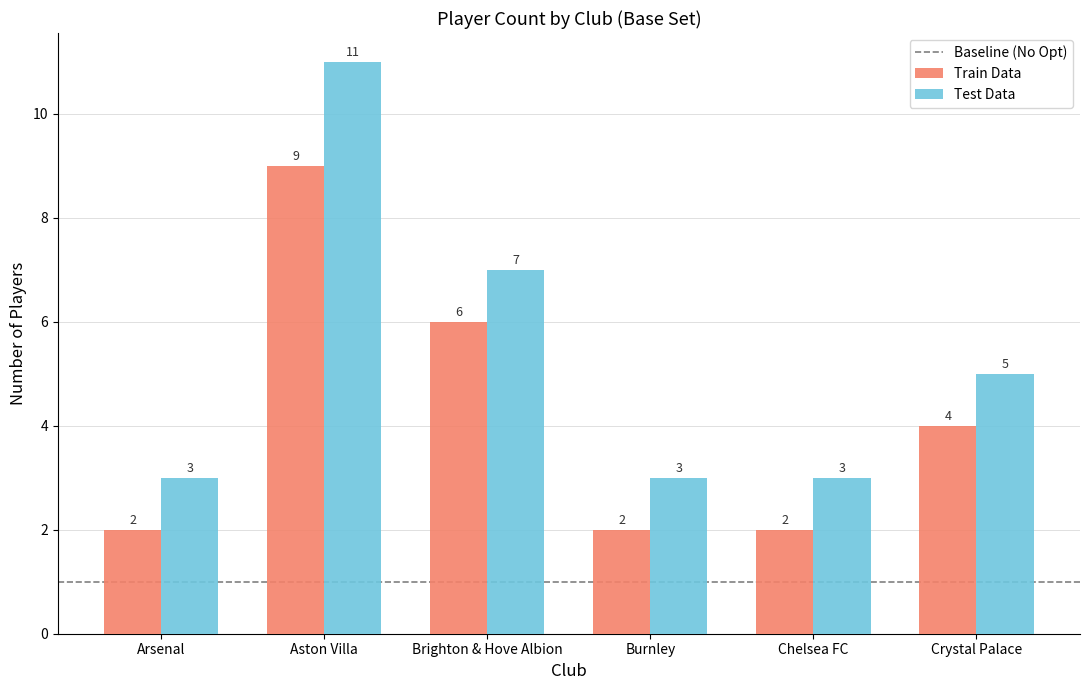

Count the number of categories in the chart.

6